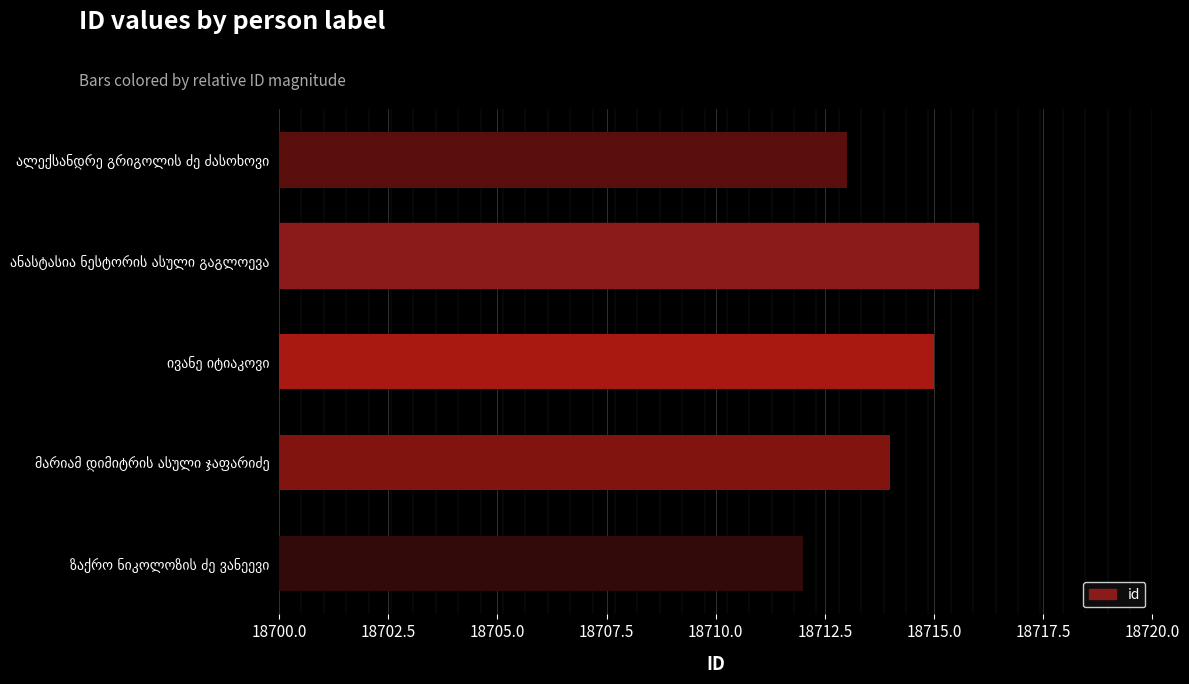

Count the number of data series in this chart.

1